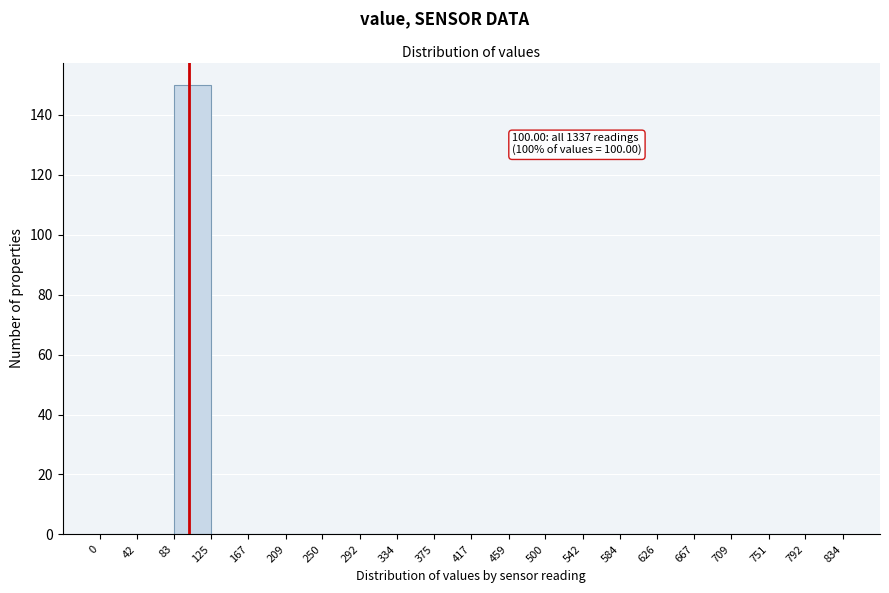

Which range on the x-axis has the tallest bar?

83 to 125